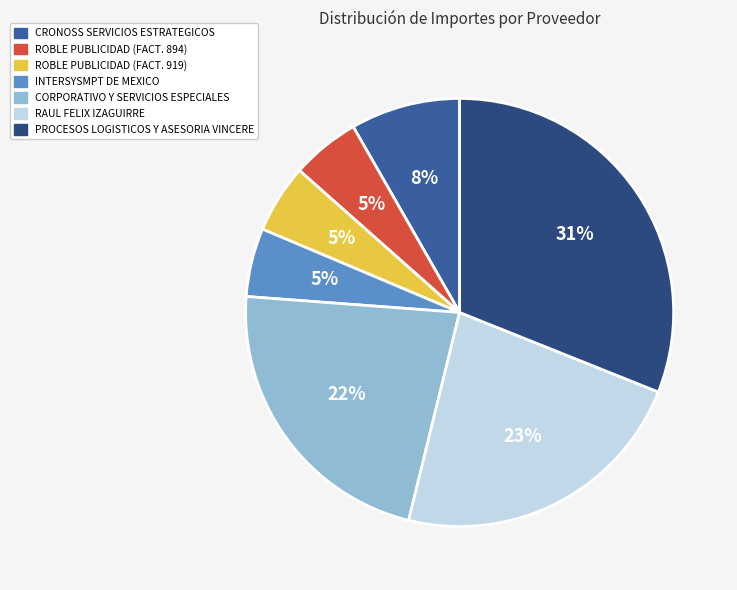

Count the number of slices in the pie.

7